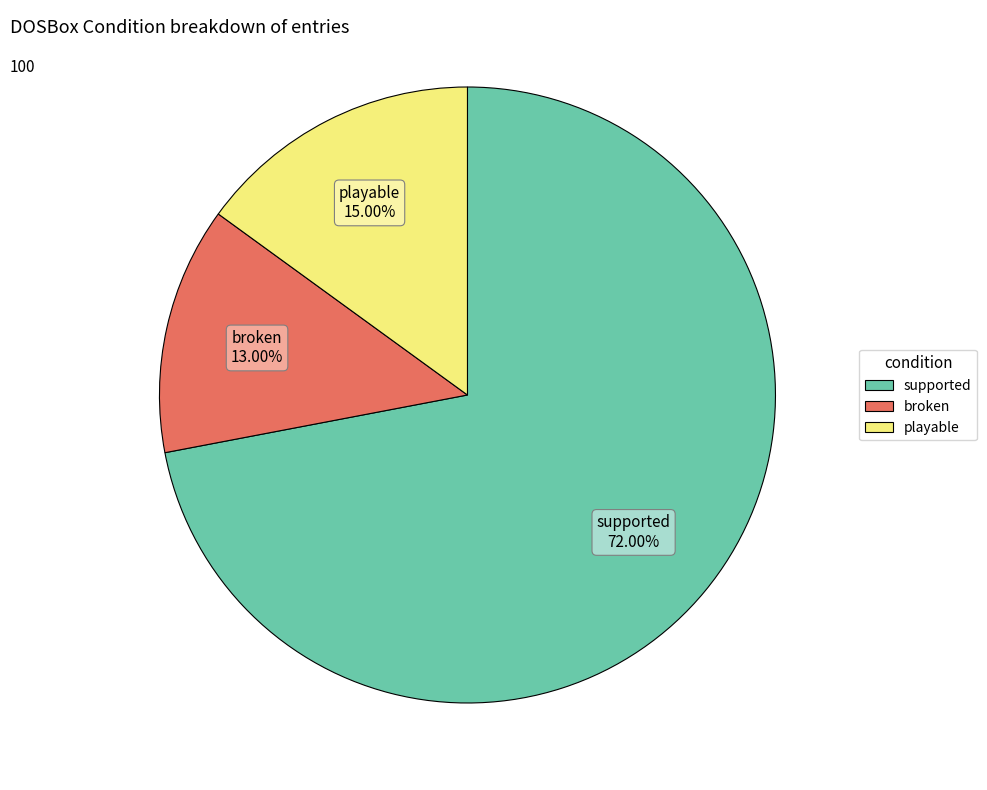

Is broken the majority of the pie?

No